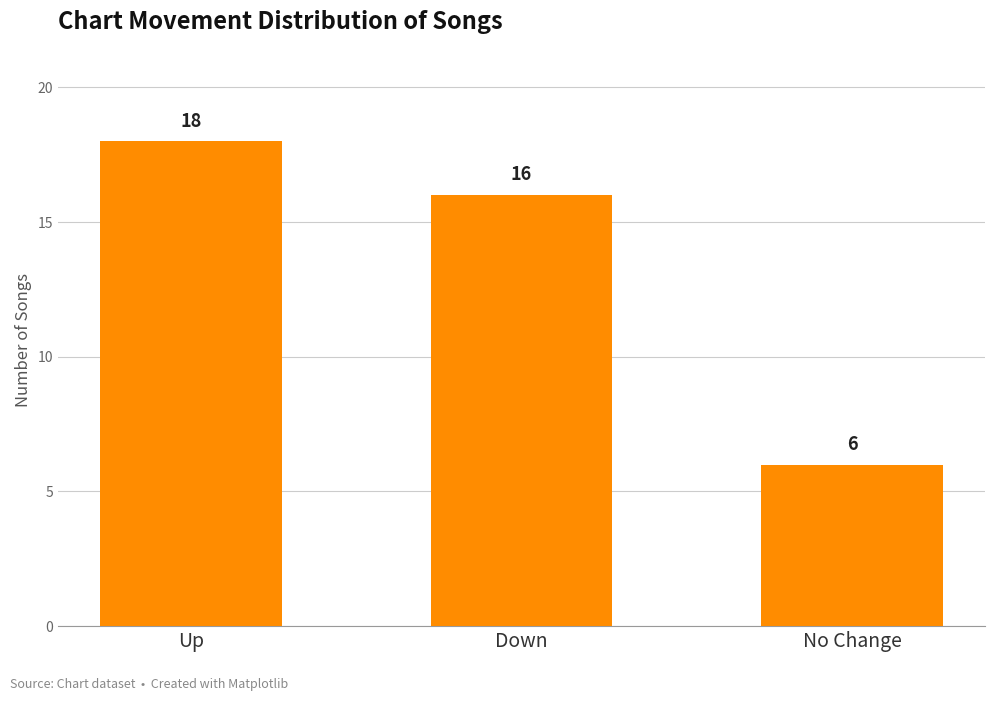

How many bars are there in total?

3